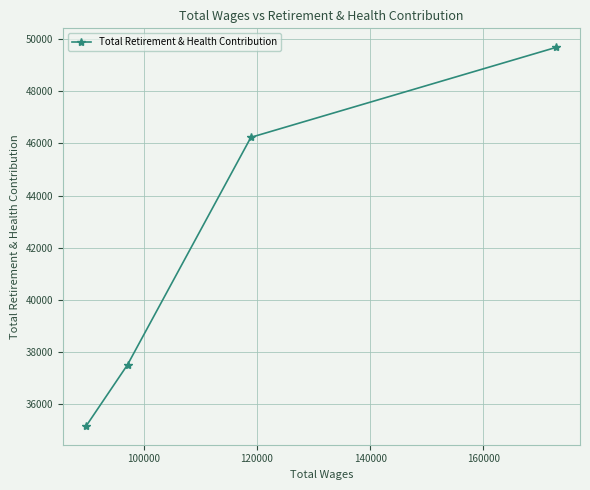

What is the greatest value displayed?

49691